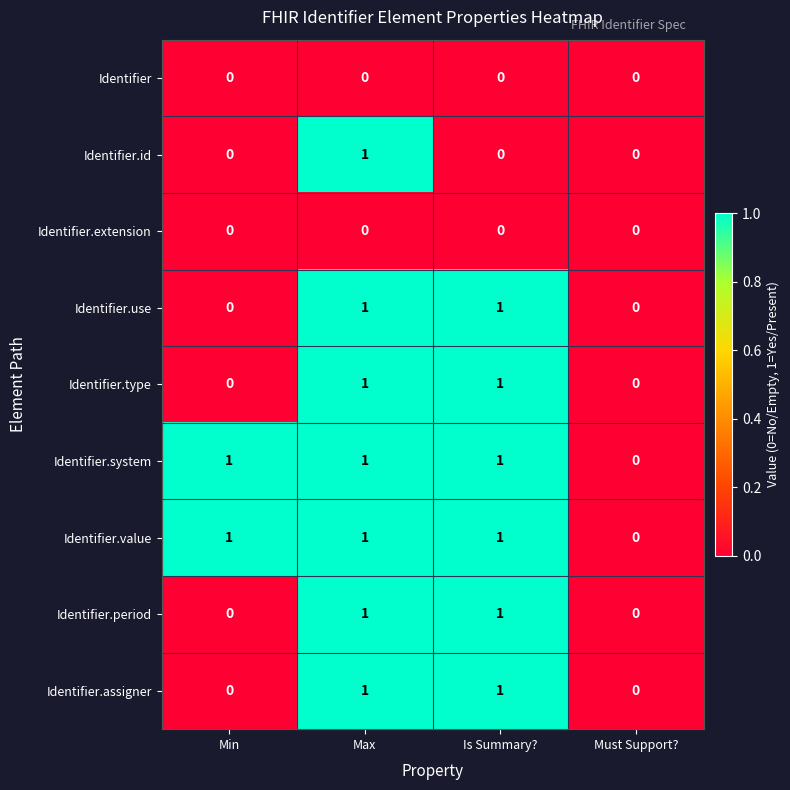

The value of Identifier.value at Max is 1. True or false?

True